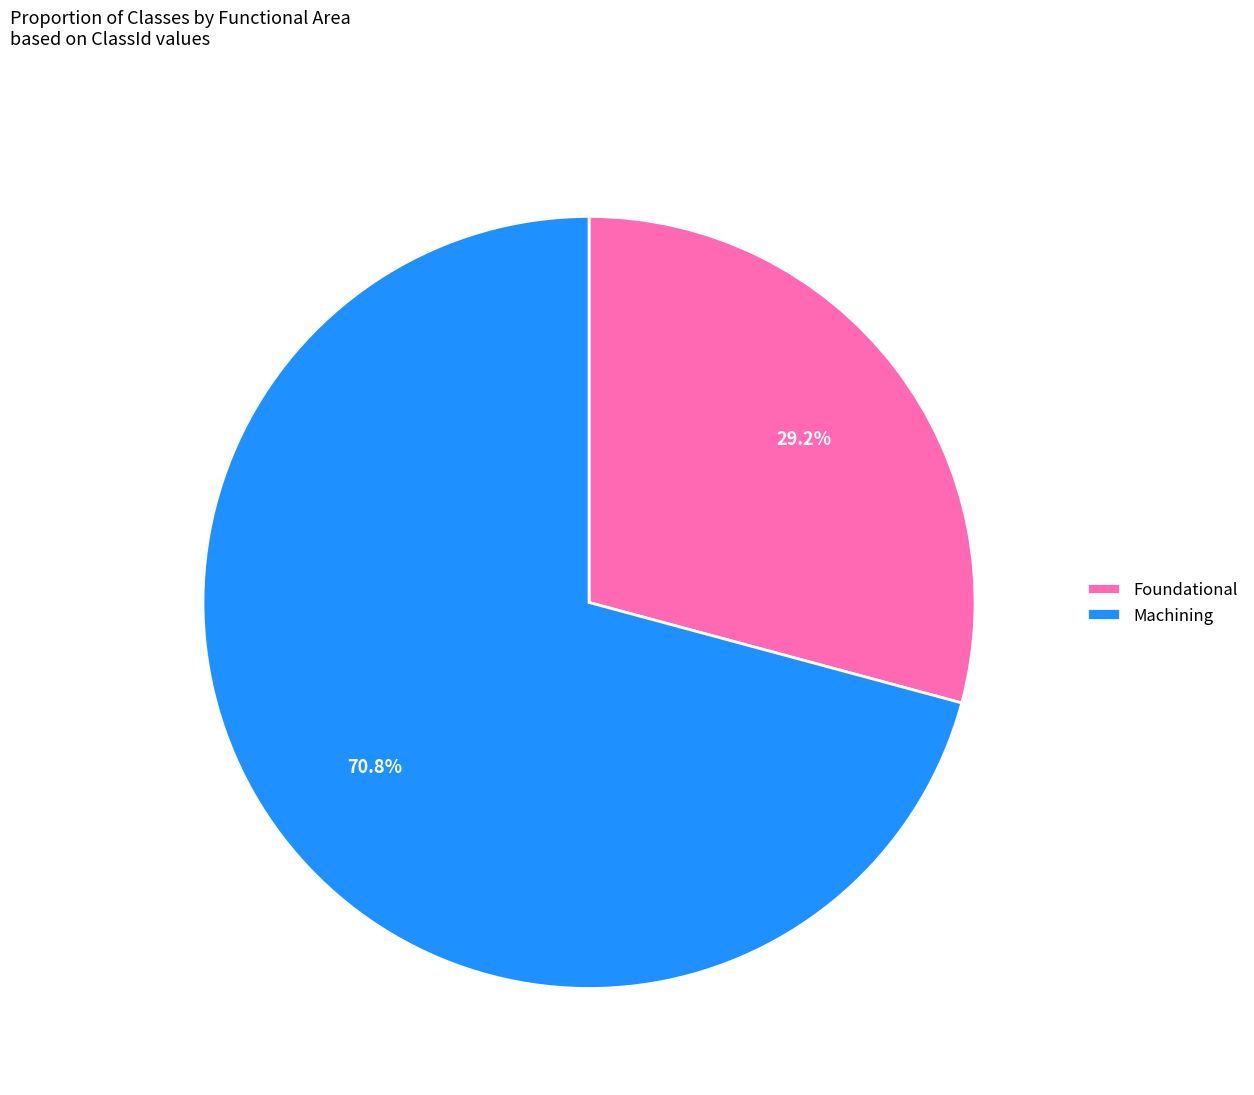

Combined, do Foundational and Machining account for over 50%?

Yes